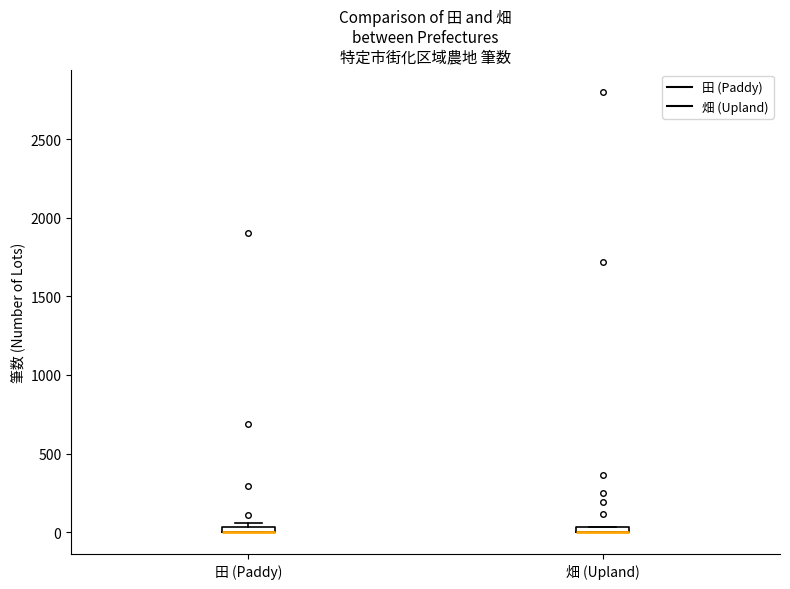

Where is the upper edge of the box for 畑 (Upland) on the y-axis? The values are not printed on the chart, so give them approximately, as read against the axis.

50